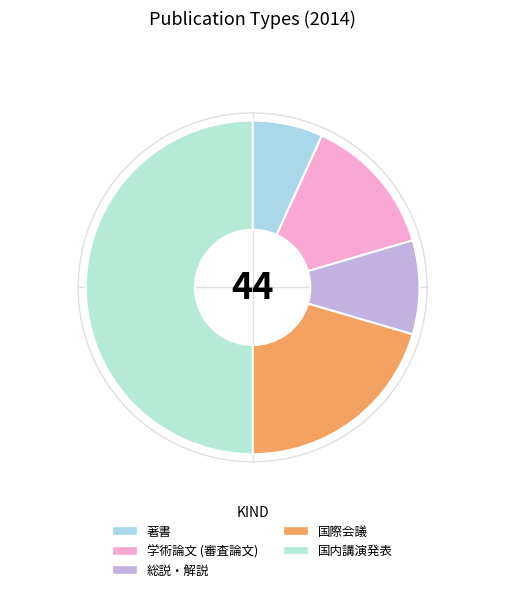

Do 総説・解説 and 国内講演発表 together represent more than half of the pie?

Yes